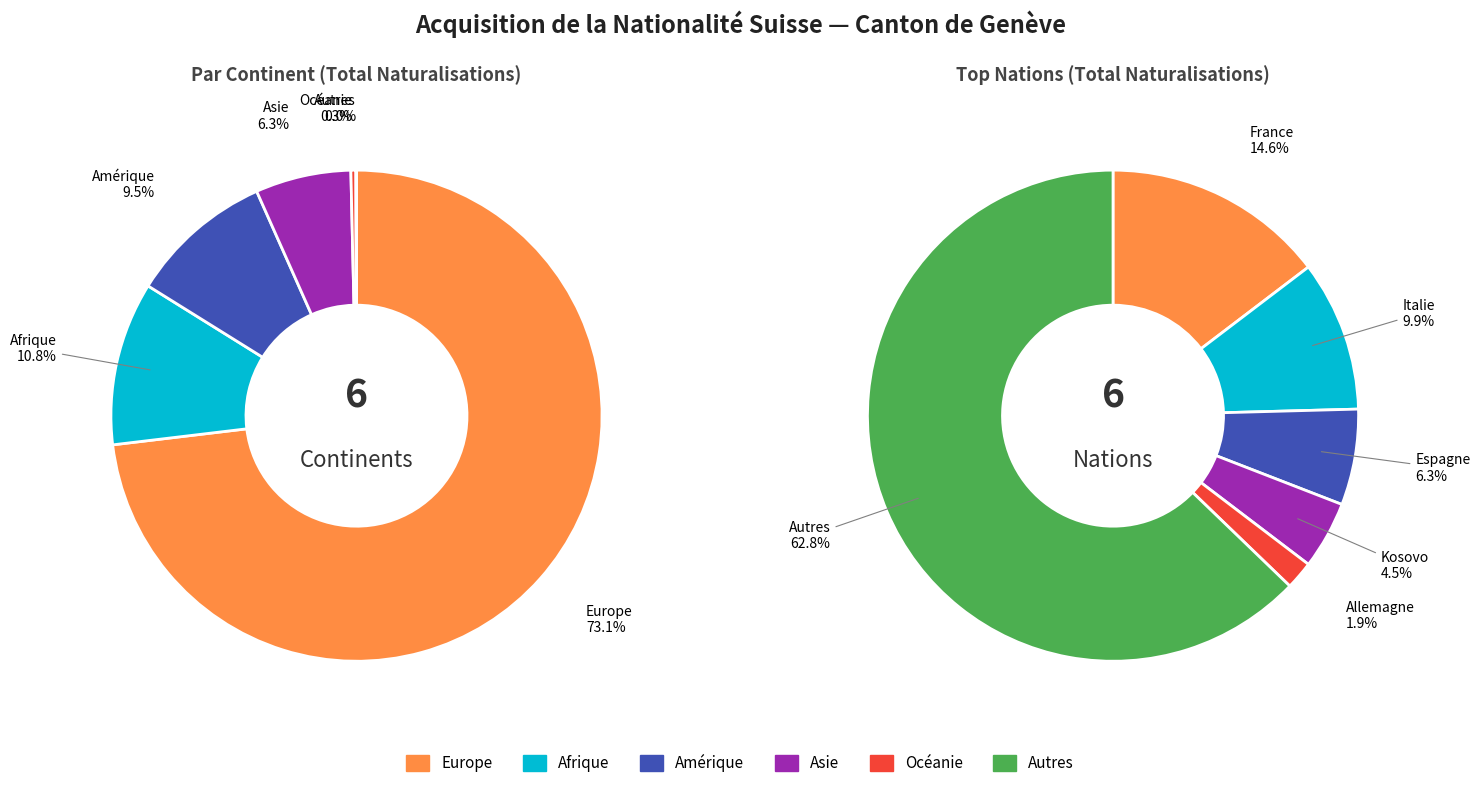

What is the difference between the highest and lowest values at Total Général?

4008